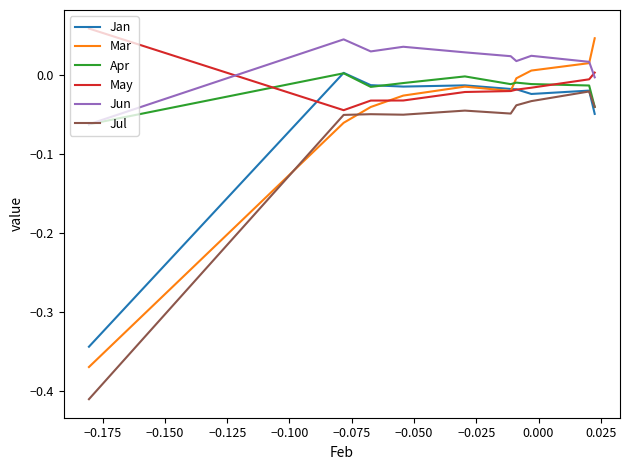

At how many categories does at least one series exceed 0?

10